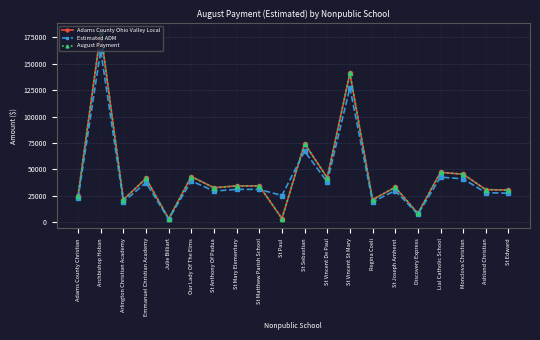

Which series has the largest total across all categories?

Adams County Ohio Valley Local